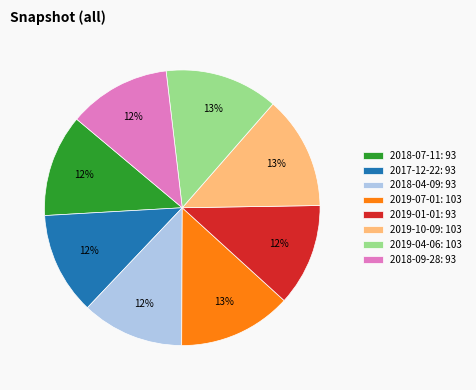

Does any single category account for the majority?

No